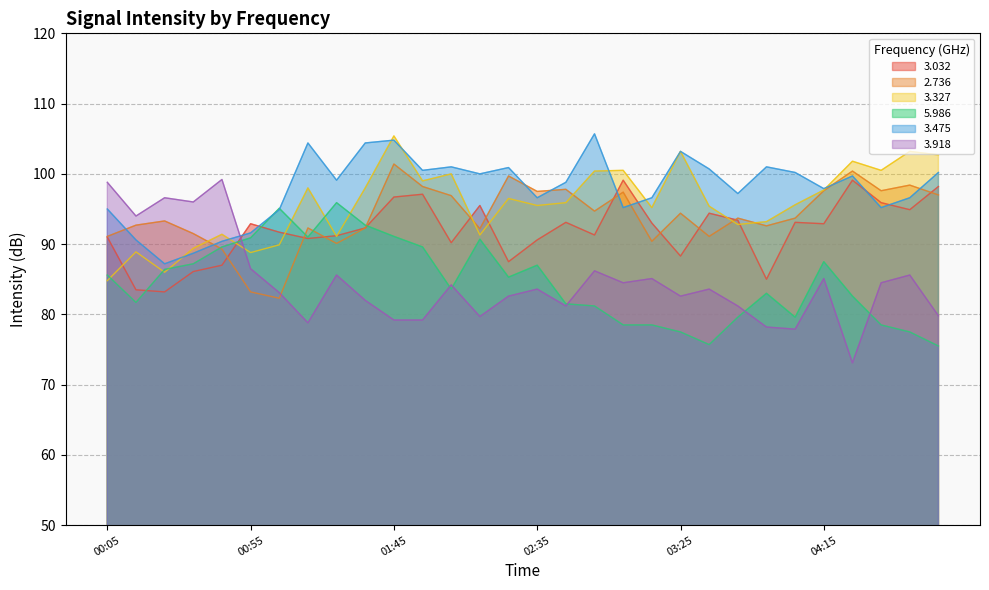

Which series ends up on top after the final intersection of 2.736 and 3.475?

3.475